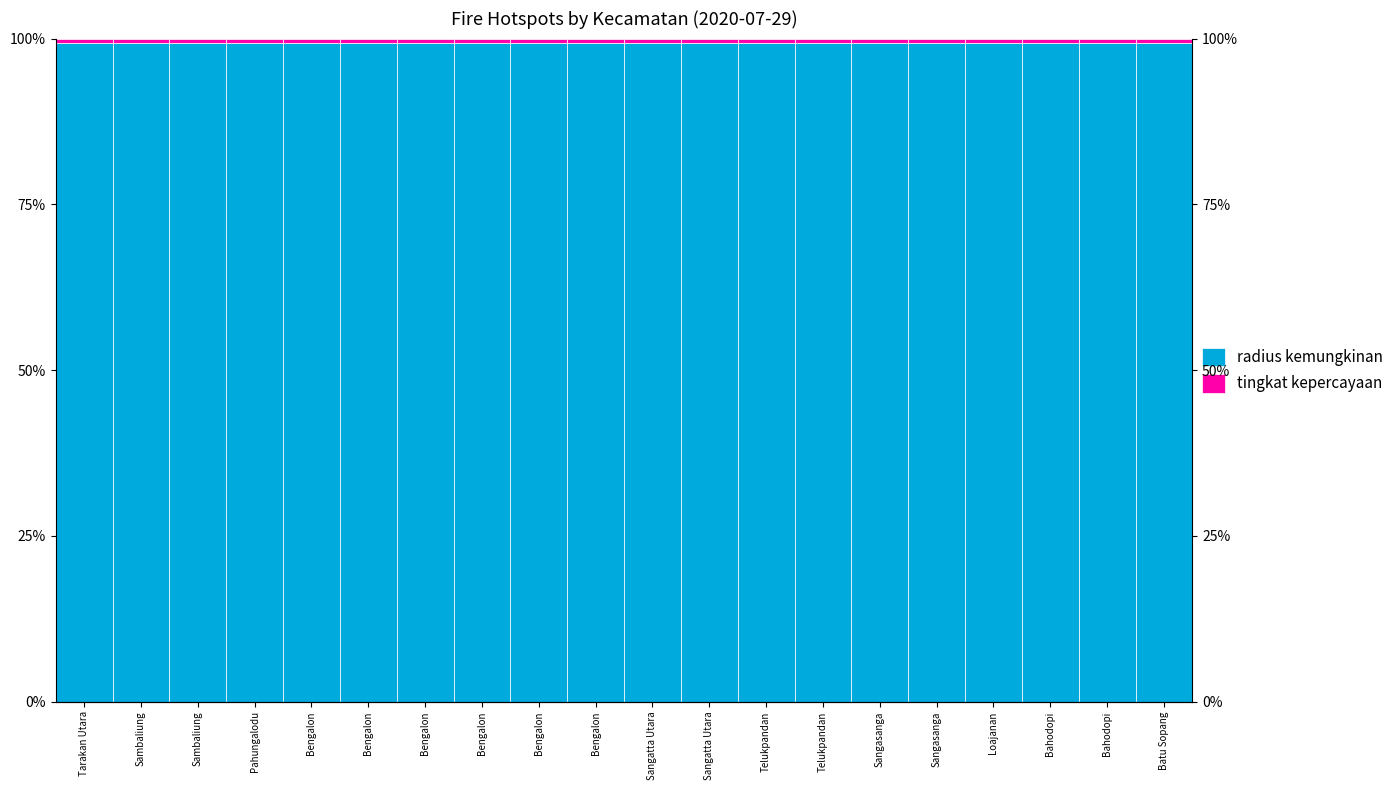

What is the label of the 9th bar from the left?

Bengalon